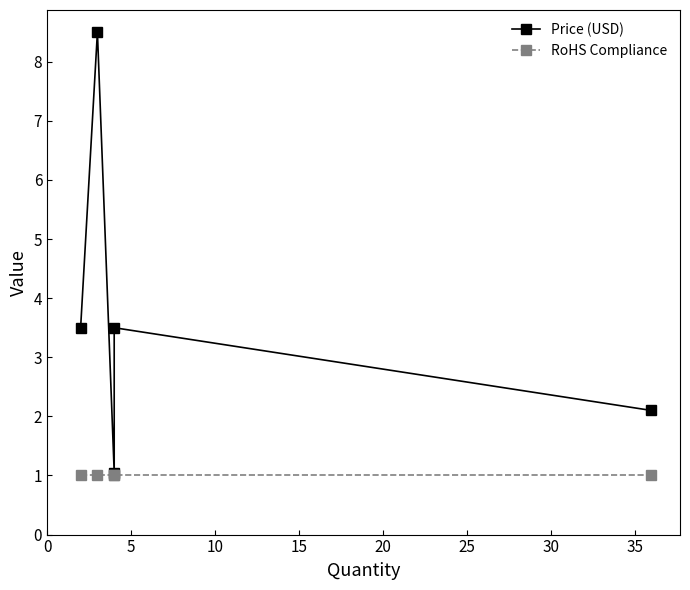

Reading left to right, what are all the values shown in this chart?

Price (USD): 3.5	8.5	1.1	3.5	2.1
RoHS Compliance: 1.0	1.0	1.0	1.0	1.0